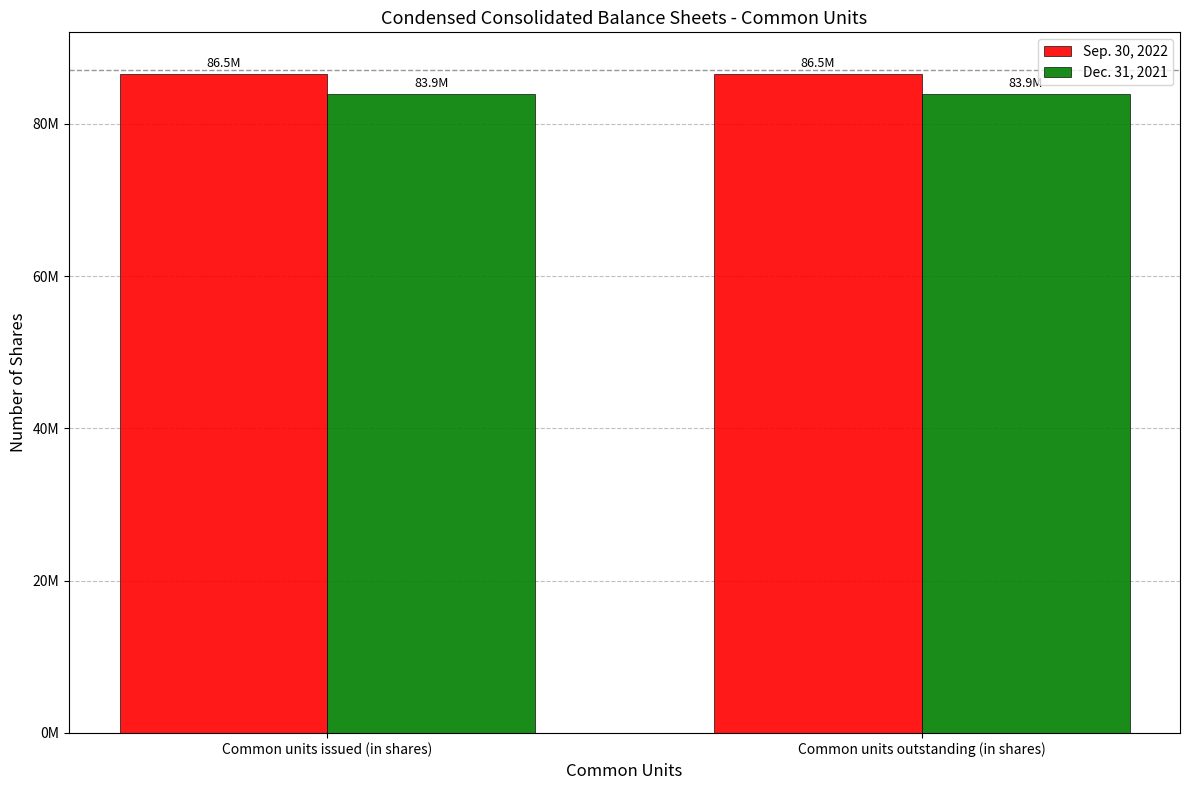

List the series in order of their peak value, highest first.

Sep. 30, 2022, Dec. 31, 2021